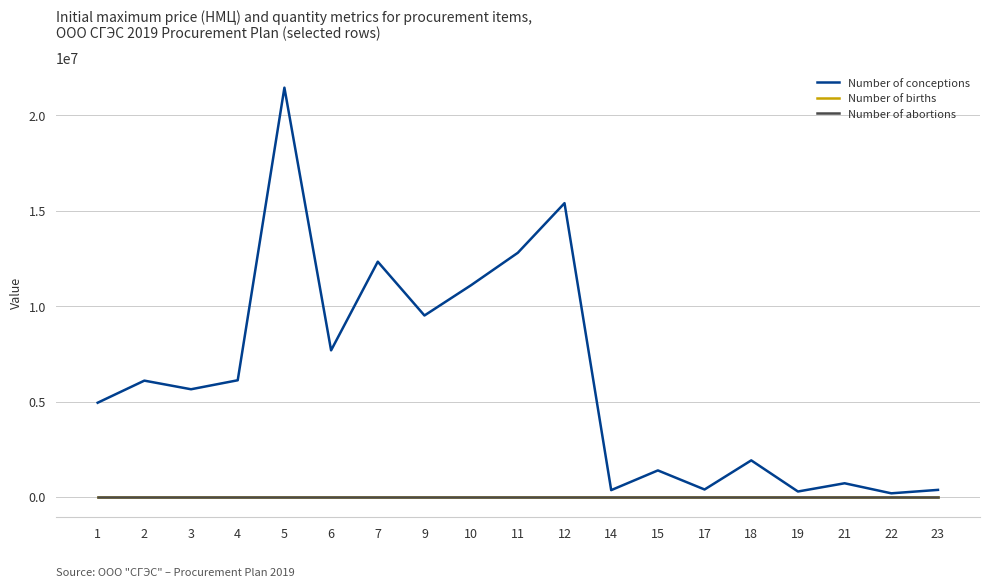

What is the sum of the Number of births values at 18 and 7?

2.0